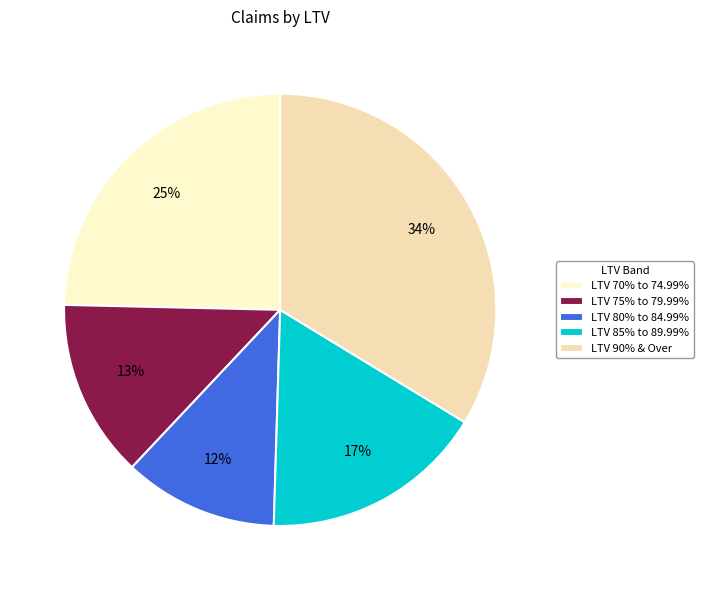

To the nearest percent, what is the average slice percentage?

20%